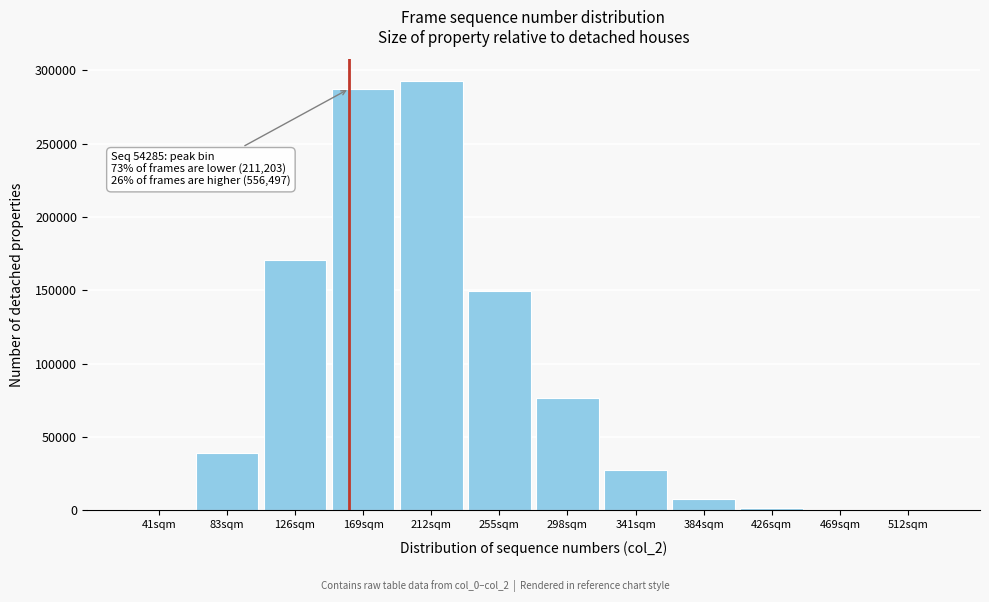

What is the sum of all values?

1055339